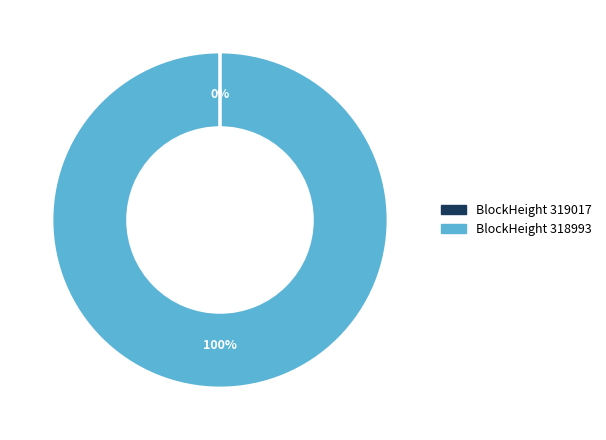

To the nearest percent, what percentage of the pie is BlockHeight 318993?

100%